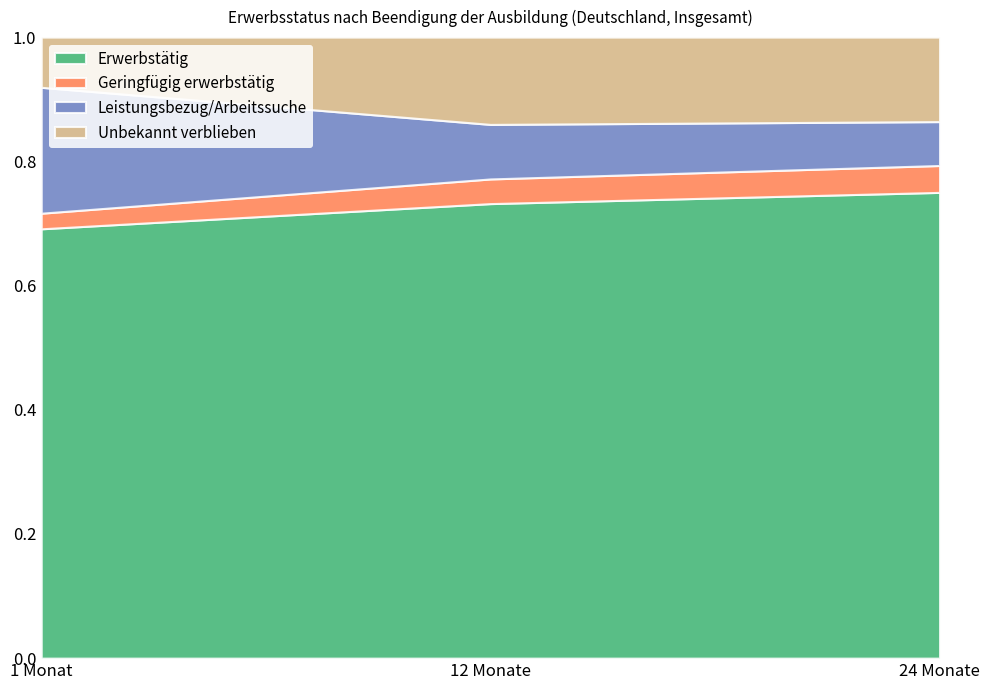

Which category has the lowest value in the Erwerbstätig series?

1 Monat